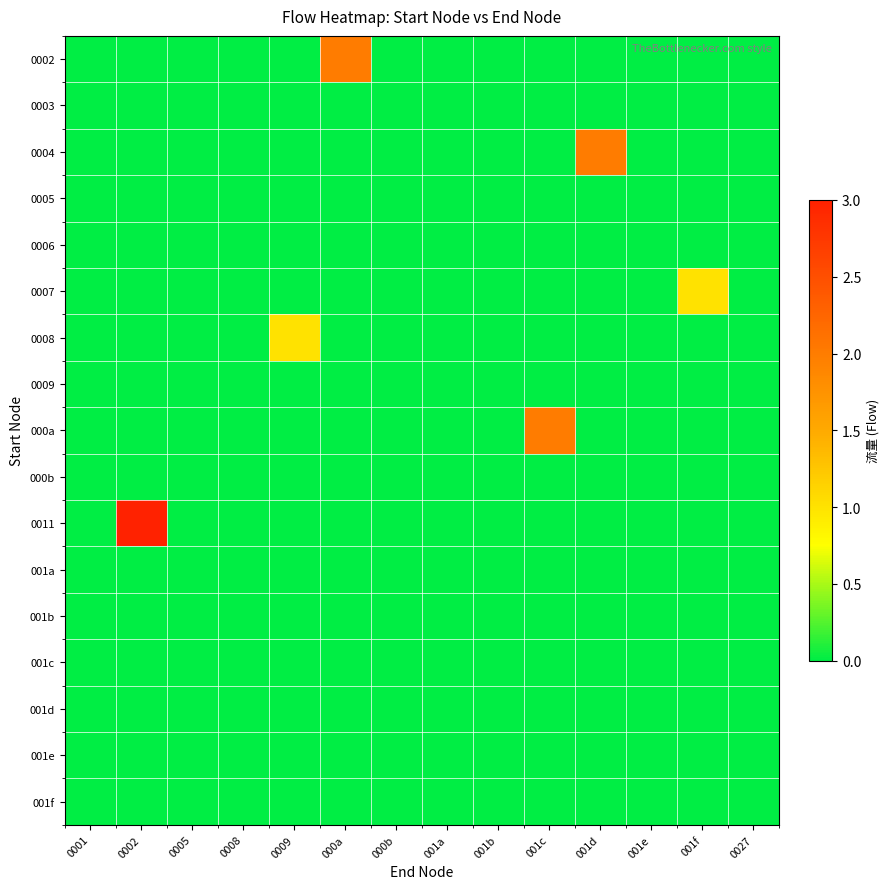

At how many categories does at least one series exceed 2?

1